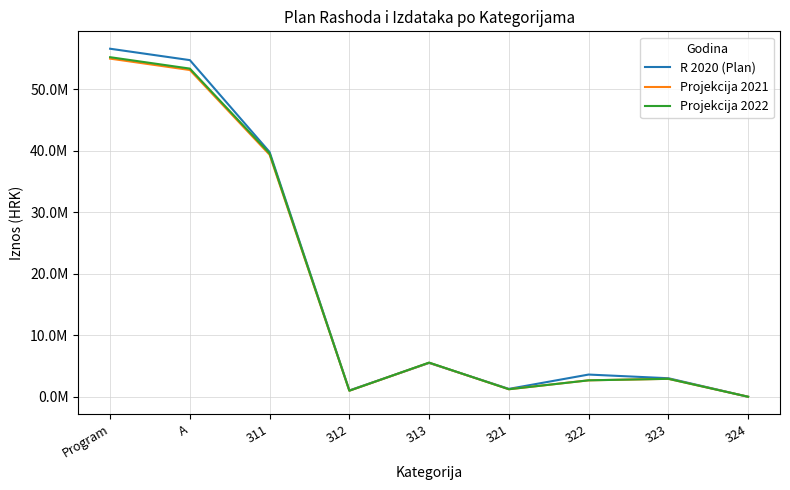

True or false: Projekcija 2022 and Projekcija 2021 cross at least once.

False